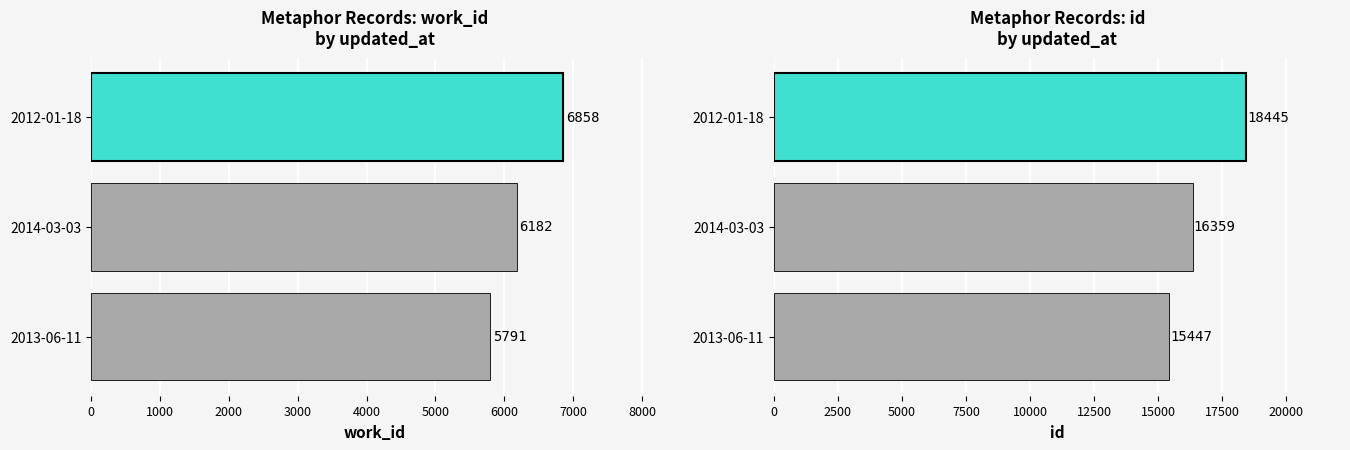

What is the greatest value displayed?

18445